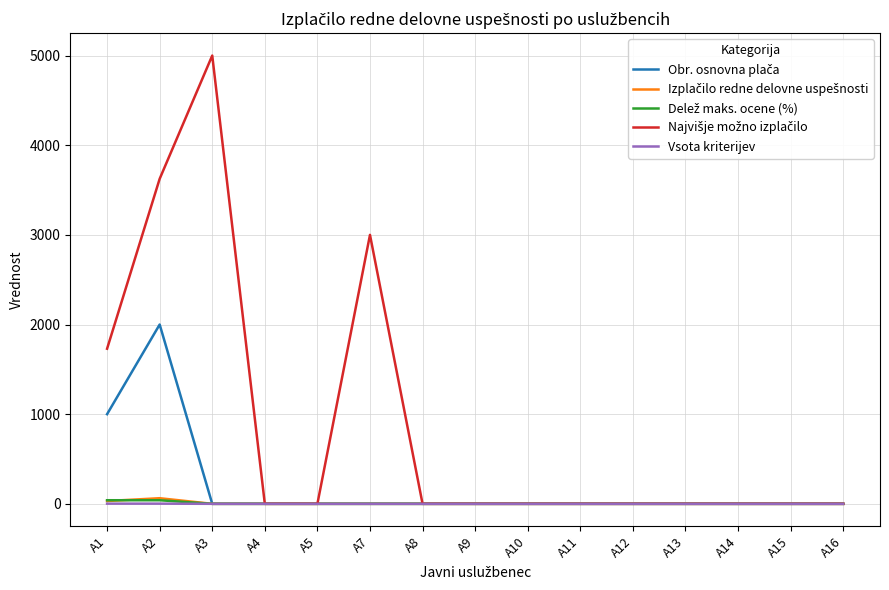

The value of Vsota kriterijev at A14 is 0.0. True or false?

True